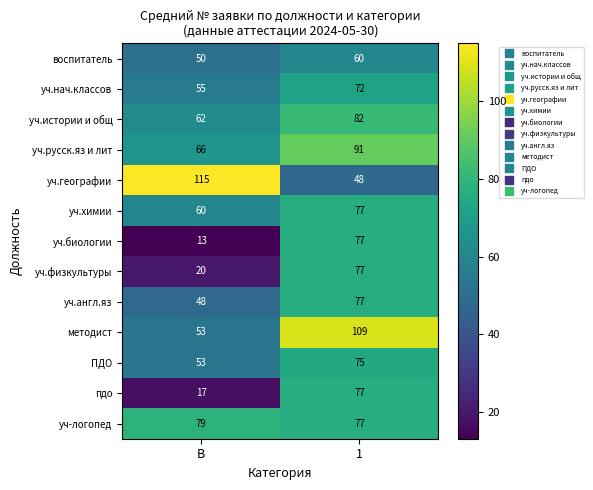

Which category has the lowest value across all series?

В